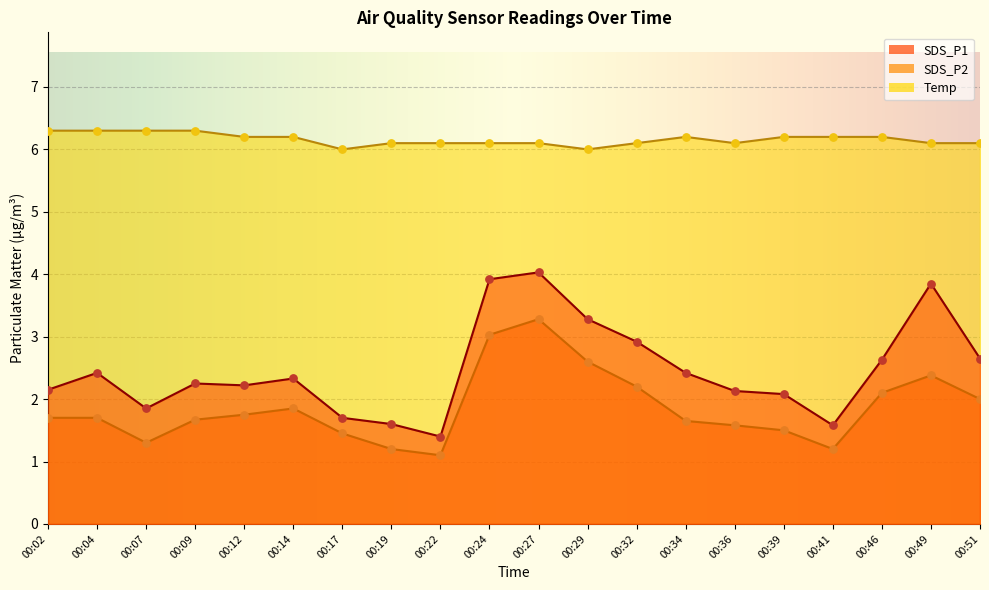

Which series has the largest total across all categories?

Temp